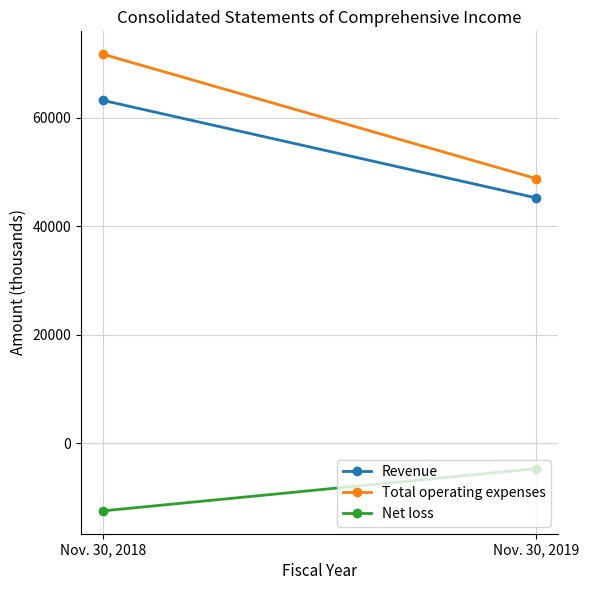

What is the approximate value of Total operating expenses at Nov. 30, 2018?

71729